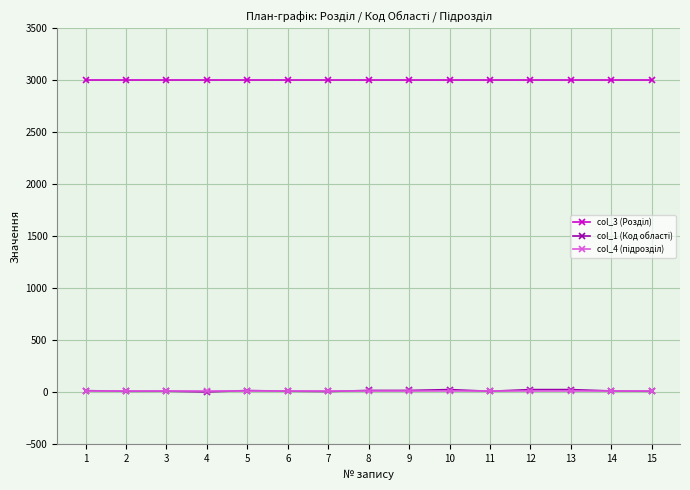

How many lines are shown in the chart?

3